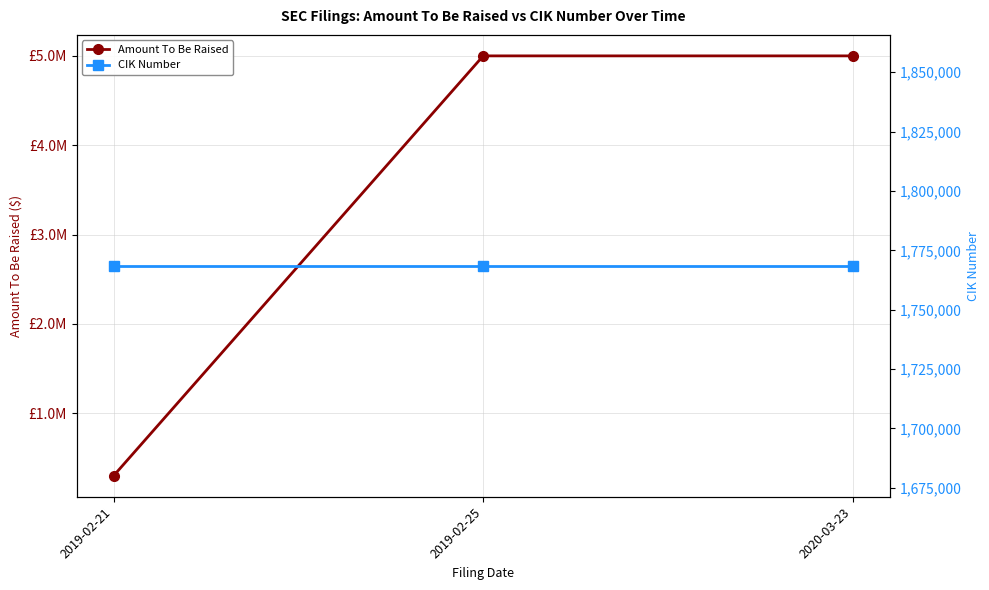

How many lines are shown in the chart?

2